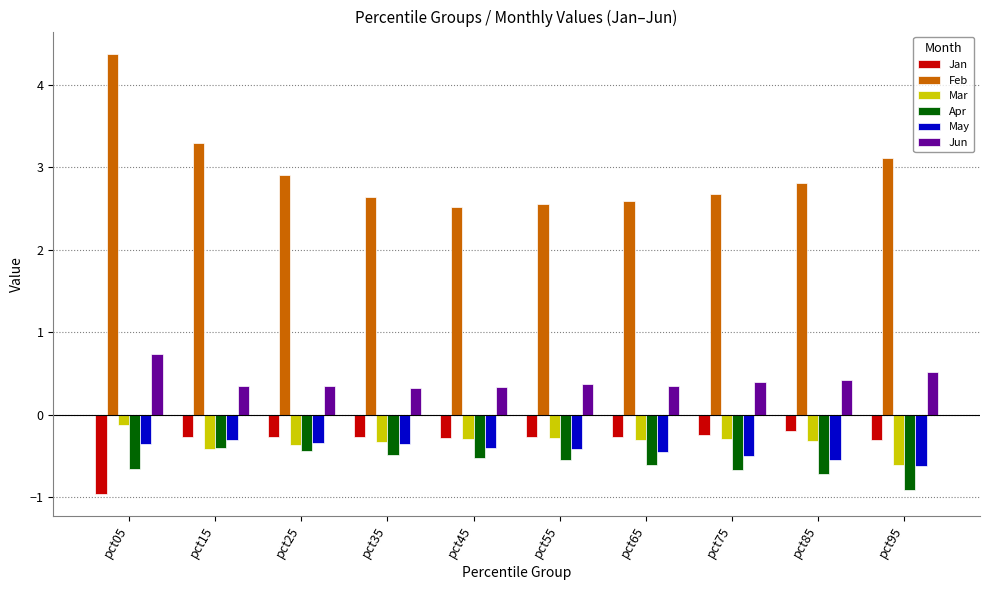

Read the Apr value at pct95.

-0.9